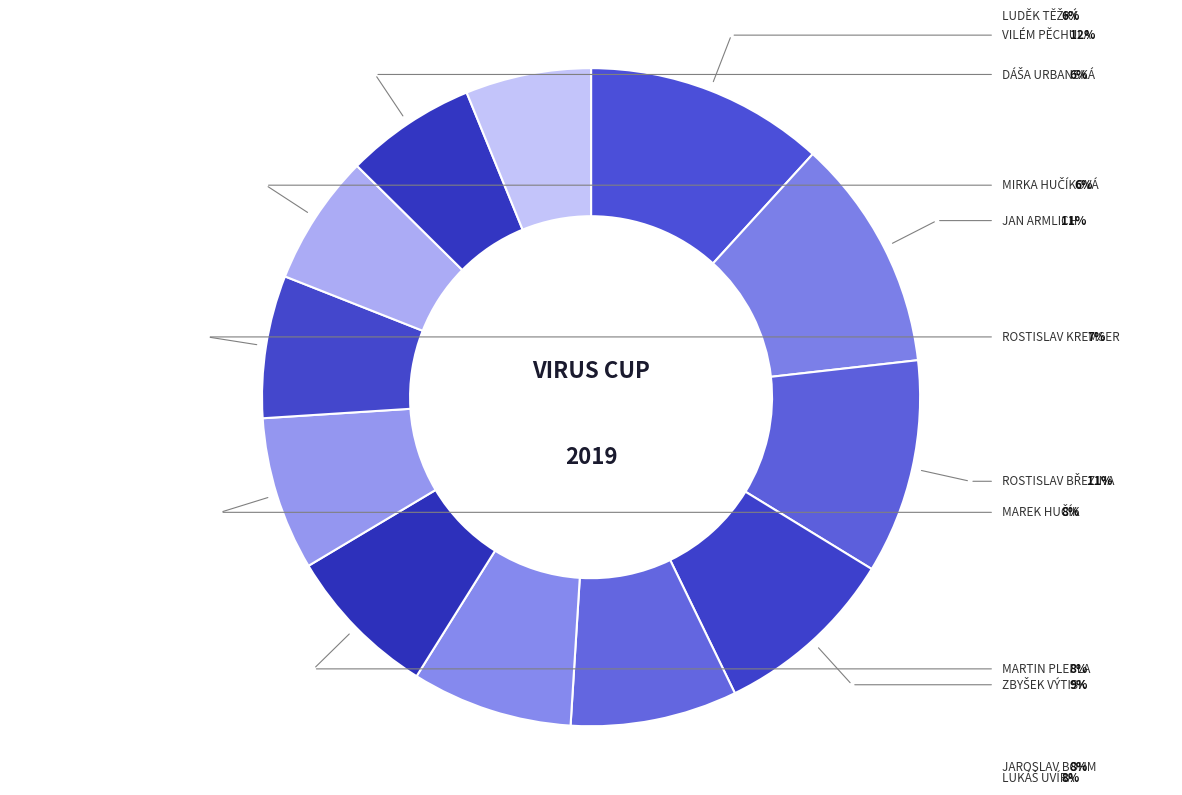

What is the largest slice in the pie chart?

VILÉM PĚCHULA